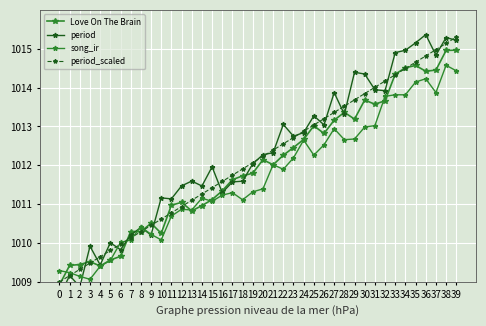

Is the value of period at 33 greater than the value of period_scaled at 9?

Yes